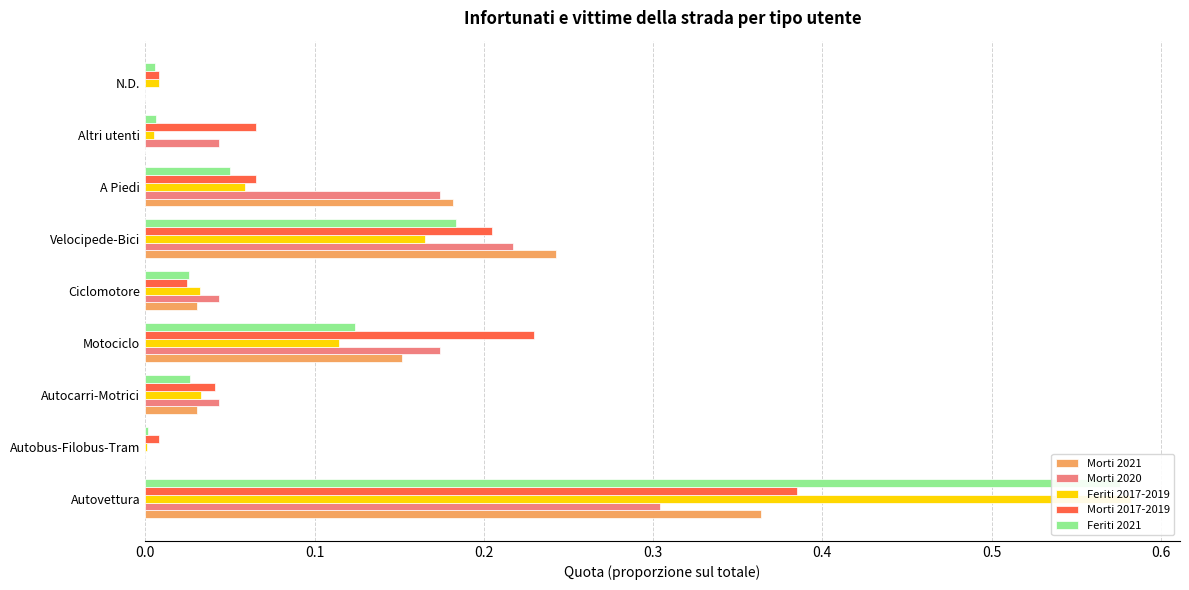

Between Autocarri-Motrici and Velocipede-Bici, which is larger?

Velocipede-Bici